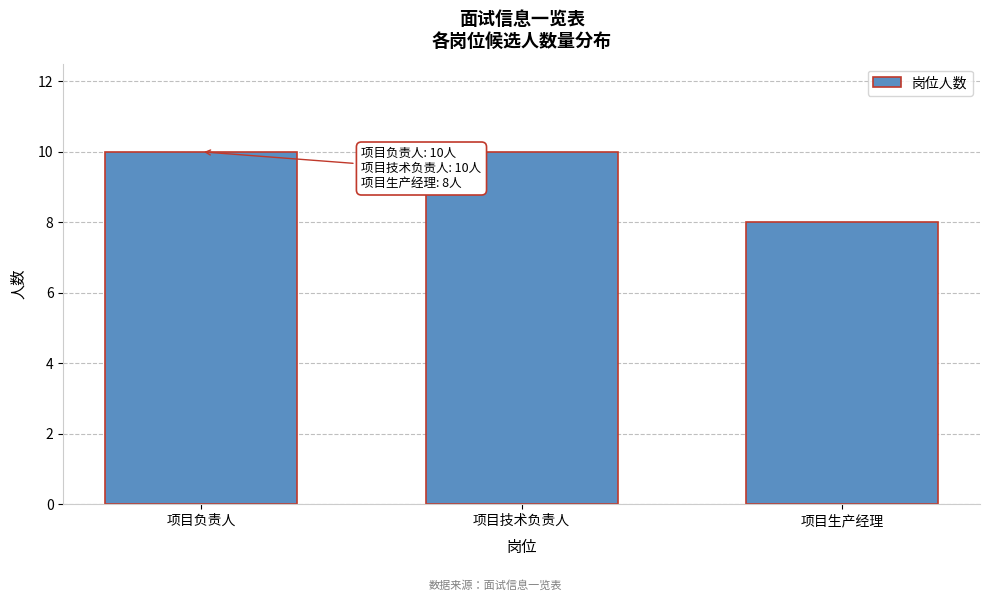

Reading left to right, what are all the values shown in this chart?

10	10	8